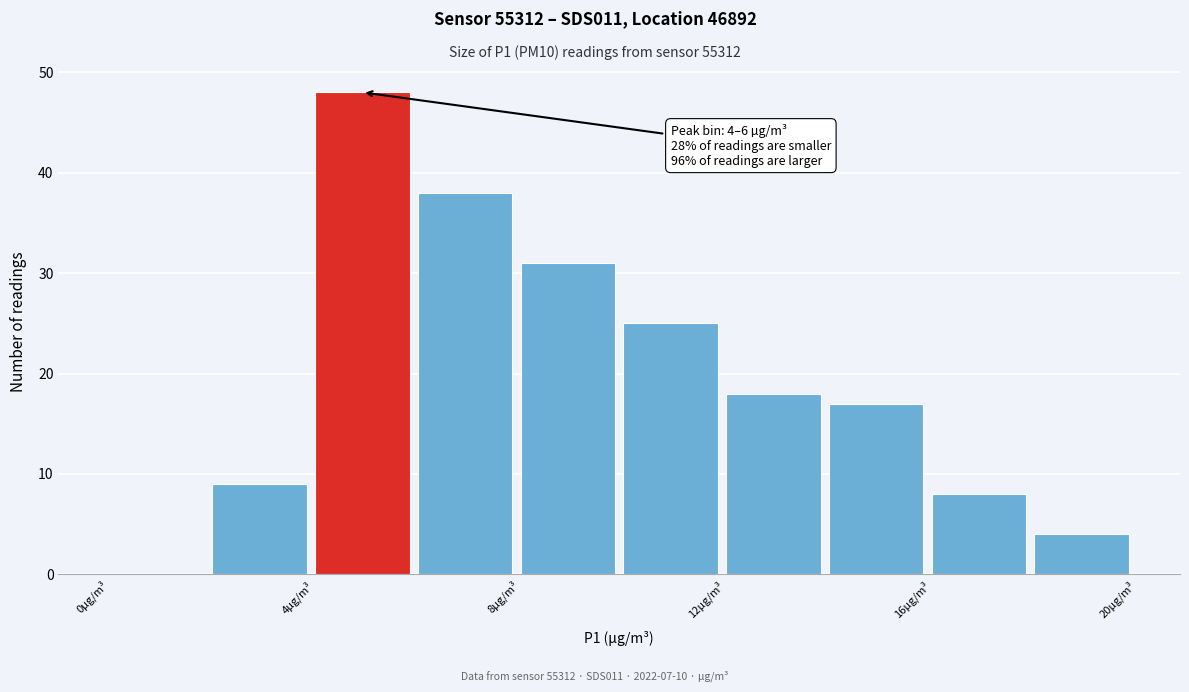

Over which range of the x-axis is the bar tallest?

4 to 6